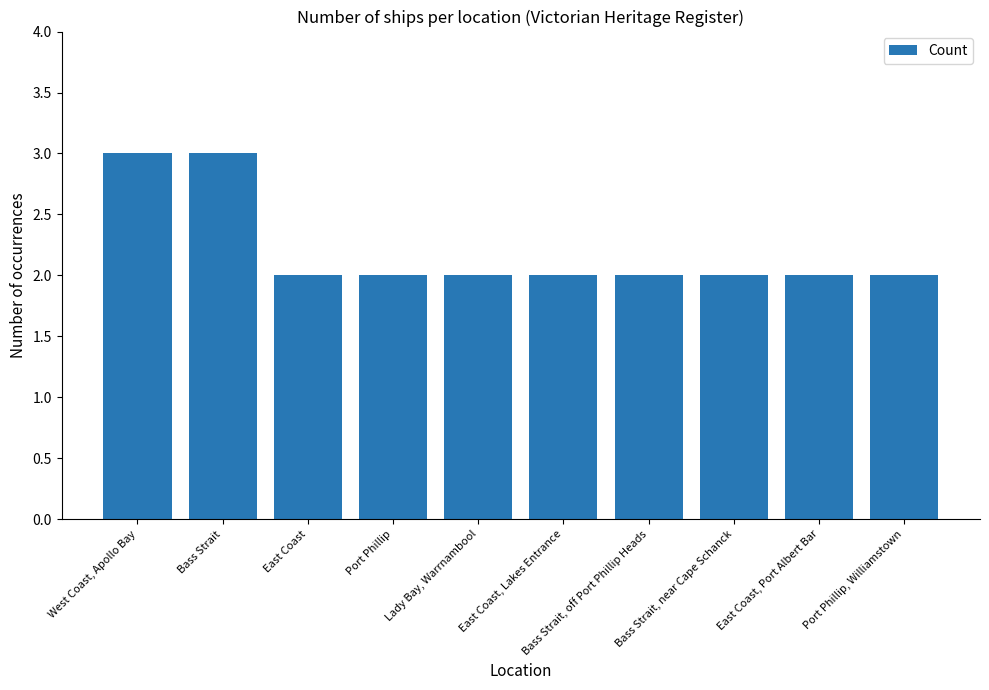

What is the ratio of the value at Bass Strait to the value at Port Phillip?

1.5